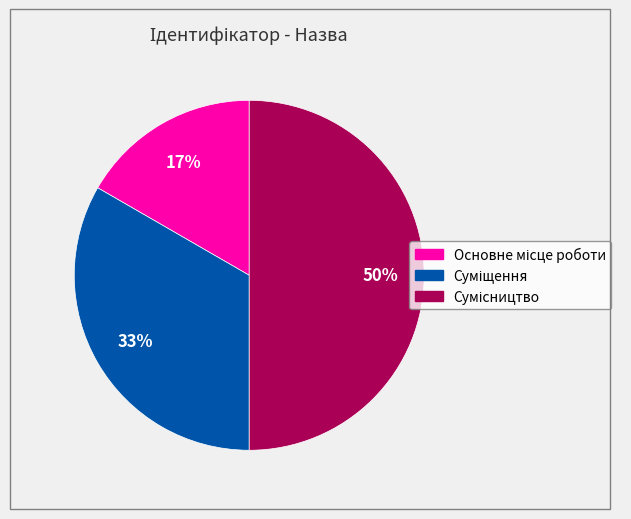

To the nearest percent, what is the difference between the largest and smallest slice percentages?

33%